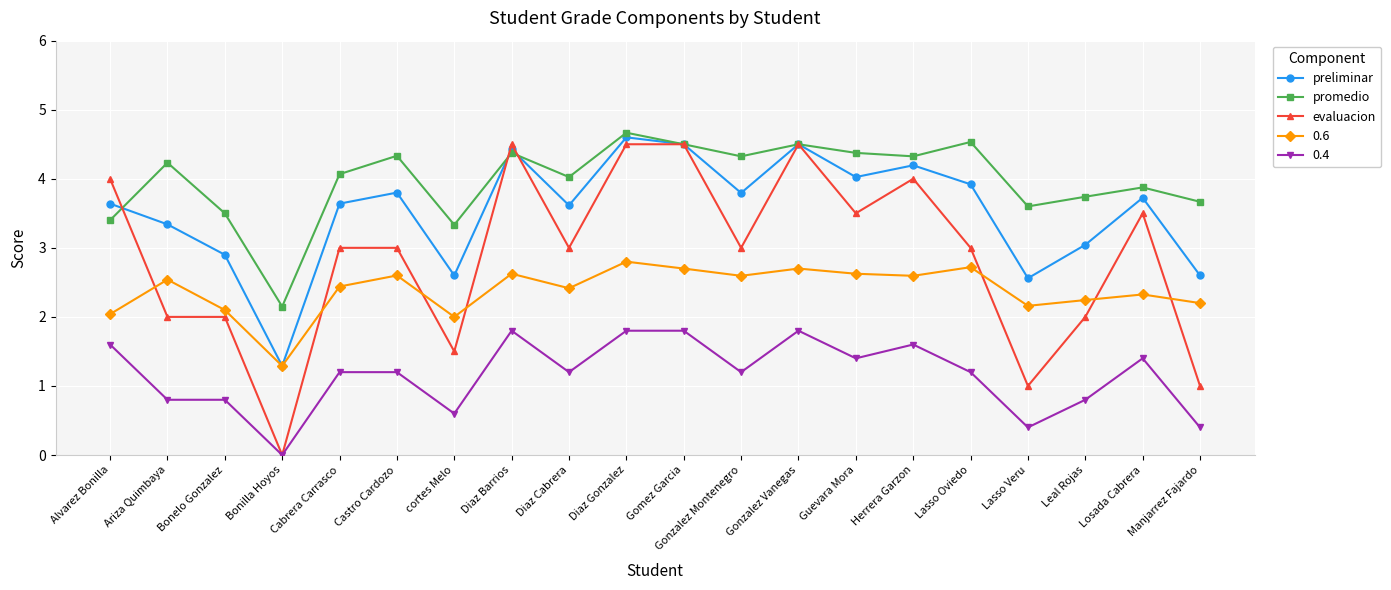

What is the difference between the evaluacion values at Herrera Garzon and Gonzalez Montenegro?

1.0